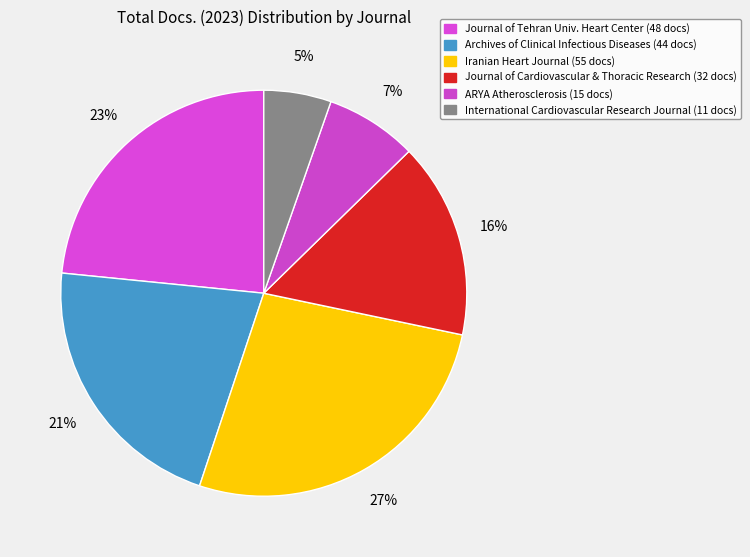

Count the number of slices in the pie.

6